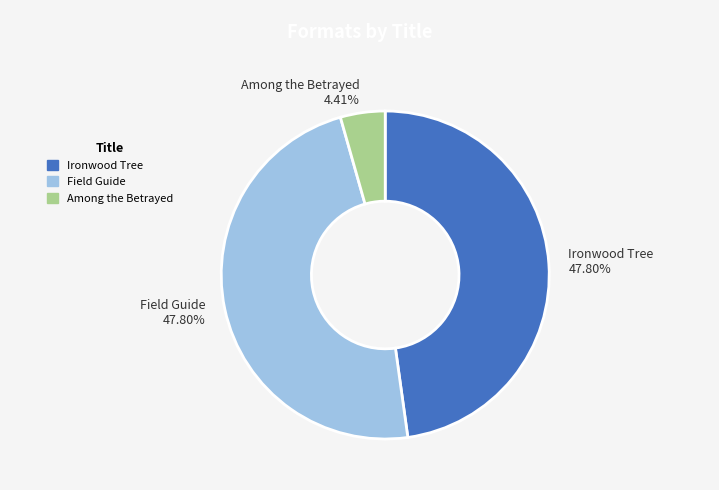

What is the total percentage of Among the Betrayed and Ironwood Tree?

52.2%